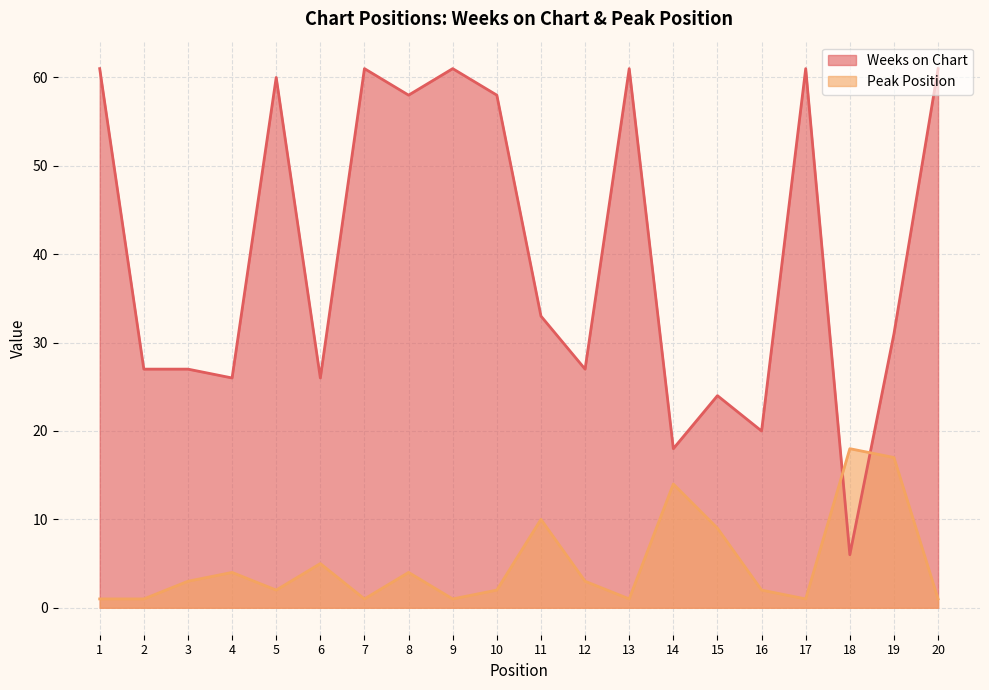

List the series in order of their overall mean, highest first.

Weeks on Chart, Peak Position